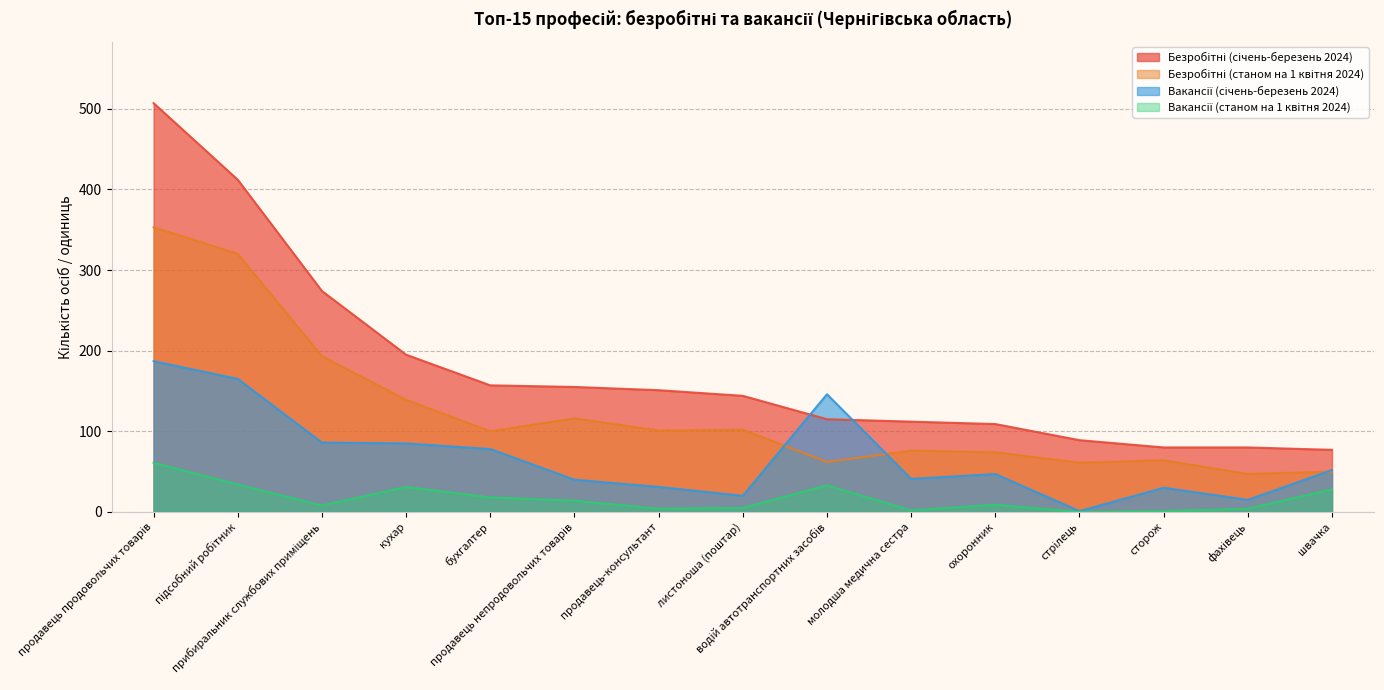

True or false: Вакансії (січень-березень 2024) has more than 2 interior local peaks.

True